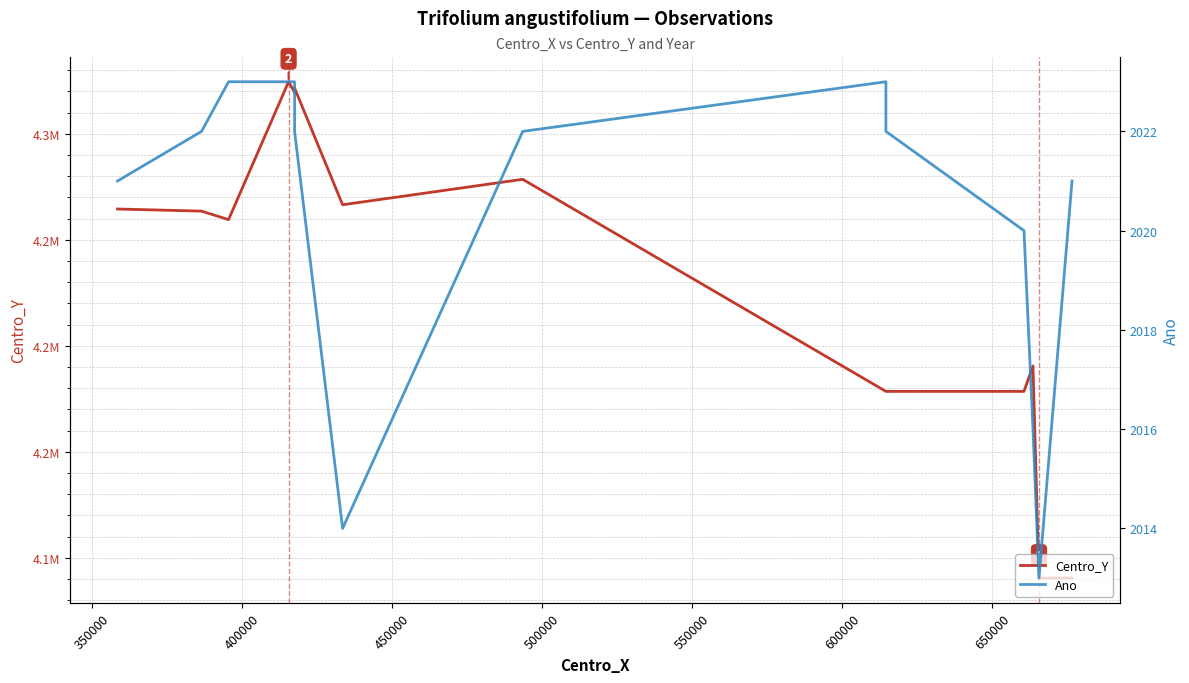

Reading left to right, extract all data points from this chart.

Centro_Y: 4264500	4263500	4259500	4324500	4319500	4321500	4266500	4278500	4178500	4178500	4178500	4190500	4090500	4090500
Ano: 2021	2022	2023	2023	2023	2022	2014	2022	2023	2022	2020	2016	2013	2021